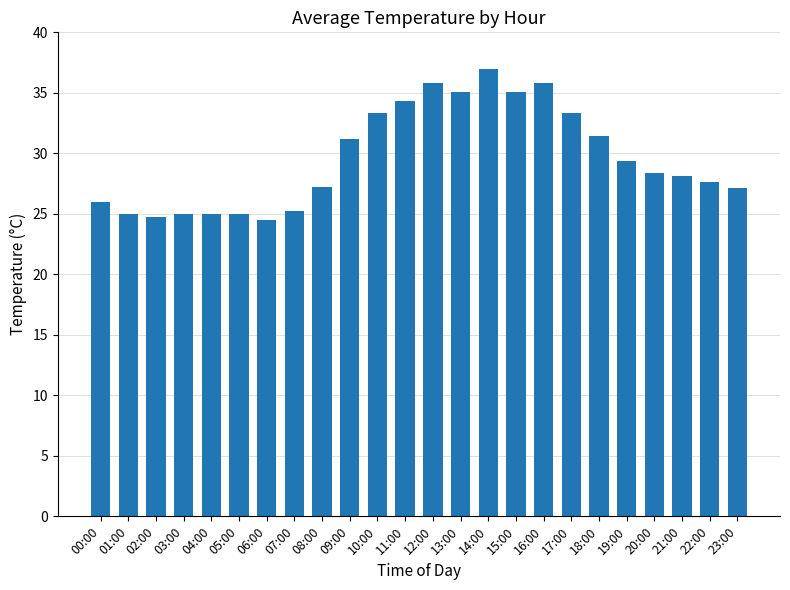

How many bars are there in total?

24